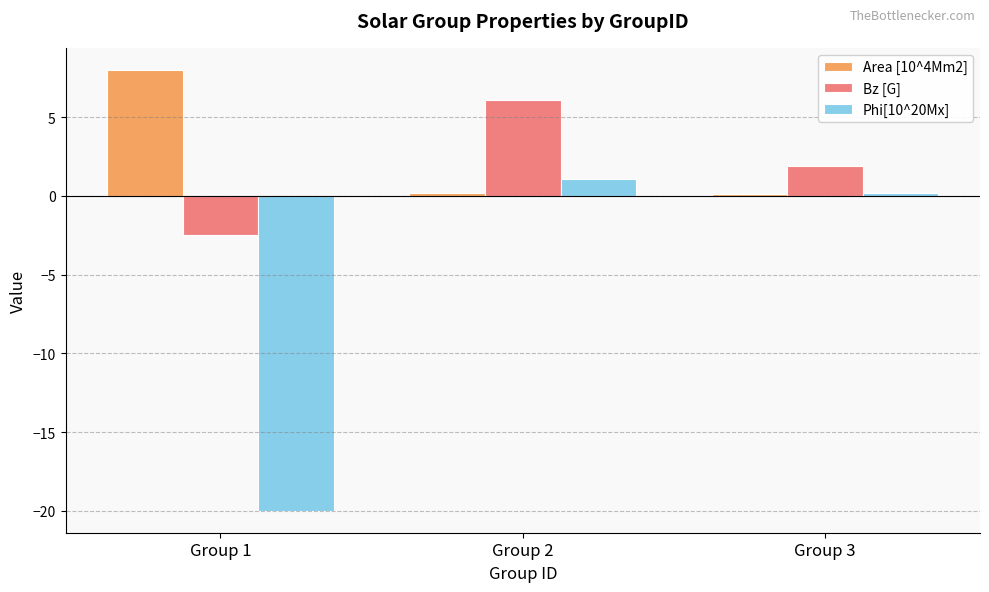

Is the value of Bz [G] at Group 1 greater than the value of Area [10^4Mm2] at Group 3?

No